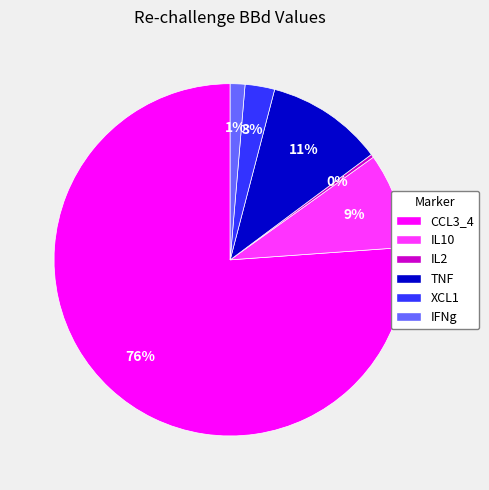

Combined, do TNF and IL2 account for over 50%?

No